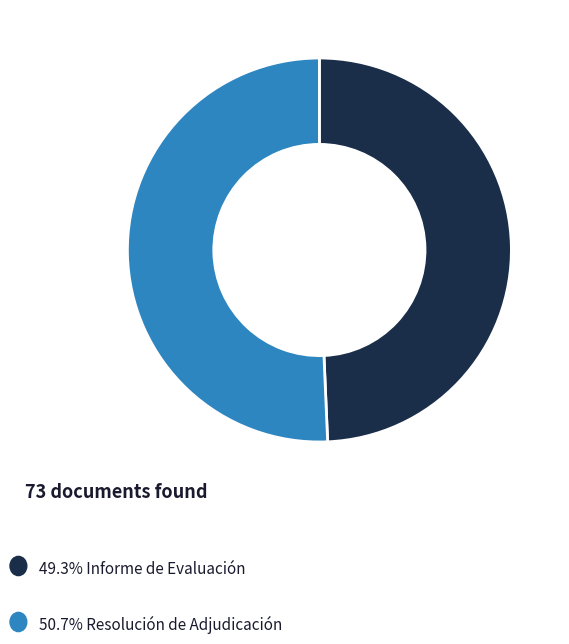

Does any single category account for the majority?

Yes